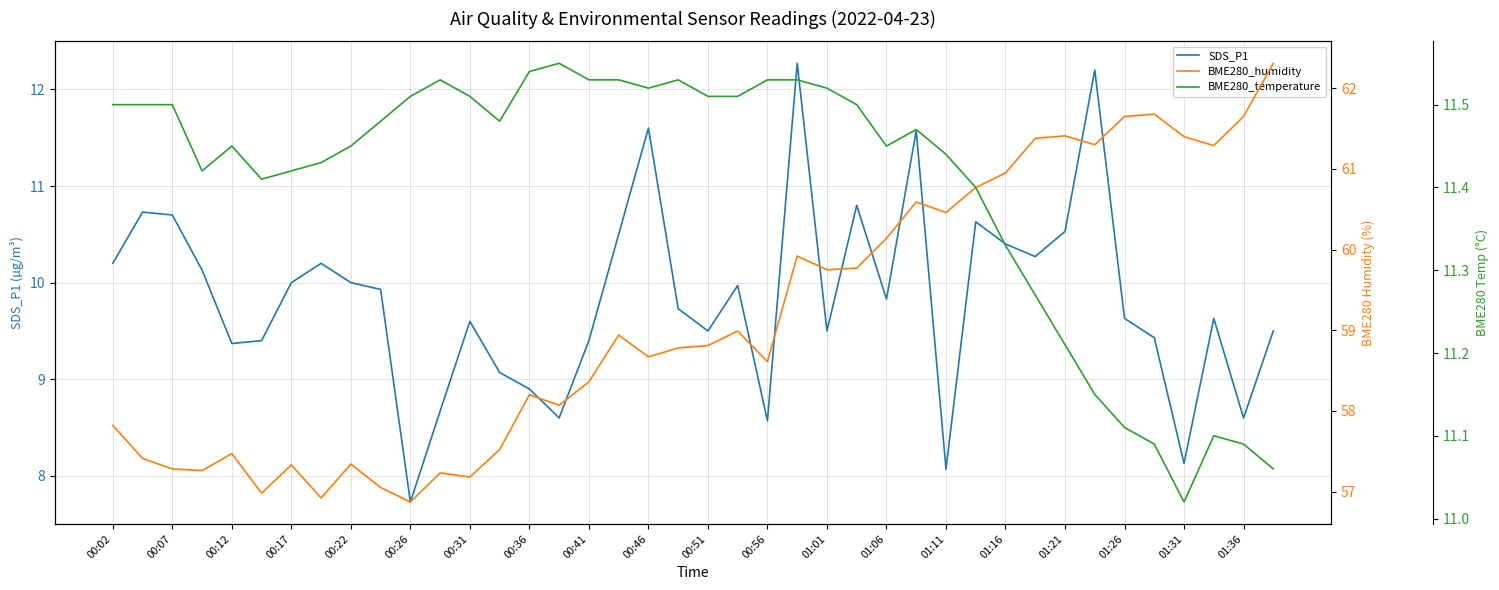

True or false: SDS_P1 has a value of 3.1 at 01:31.

False